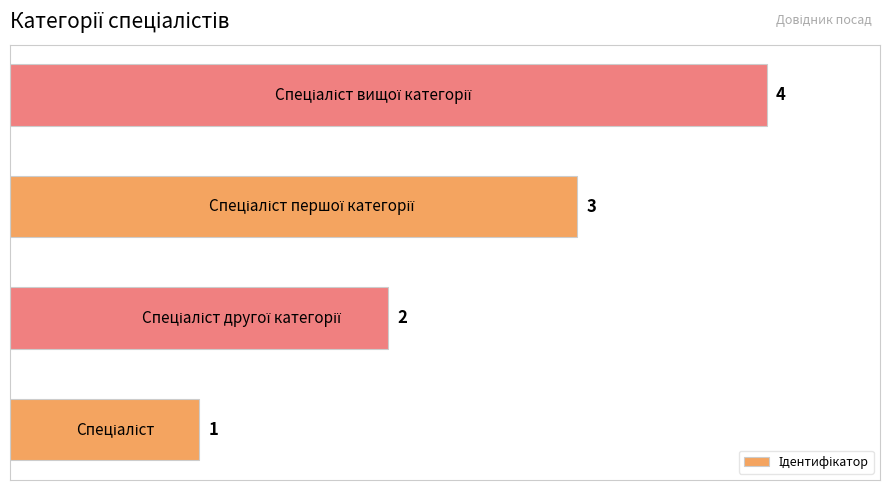

How many values are between 2 and 4?

3